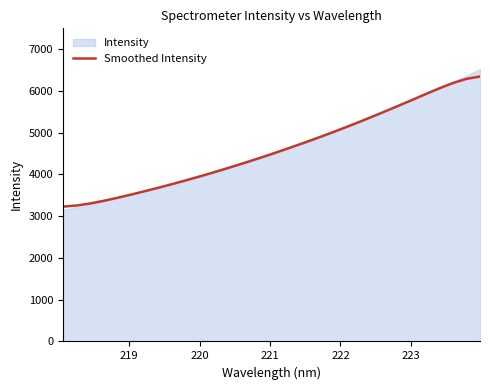

What is the minimum value for Smoothed Intensity?

3226.1